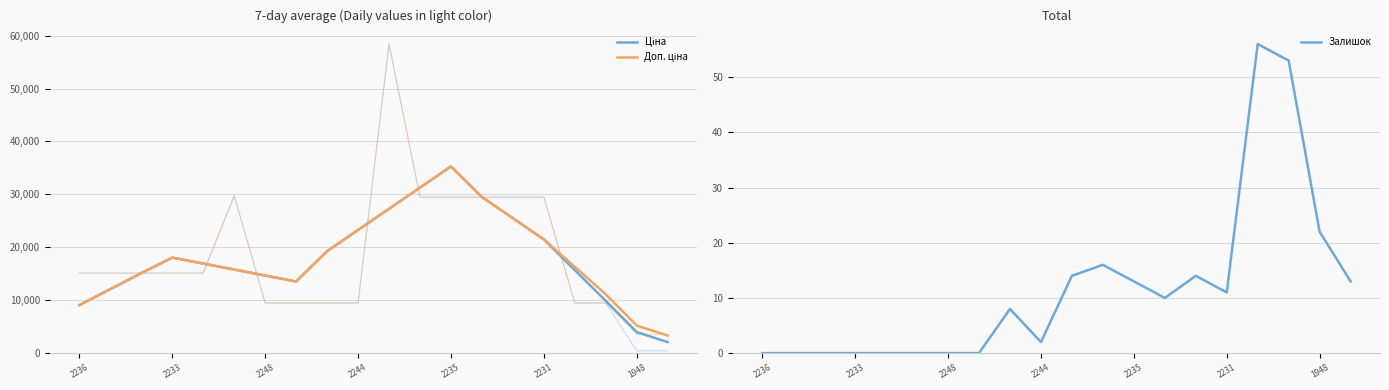

True or false: Ціна and Доп. ціна intersect in this chart.

False